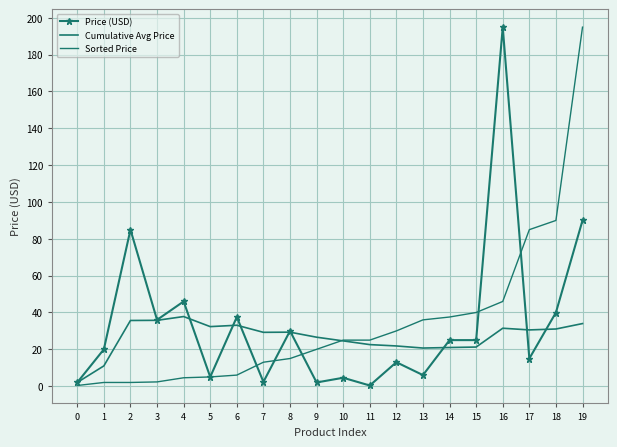

How many values in the Price (USD) series are below 24?

10